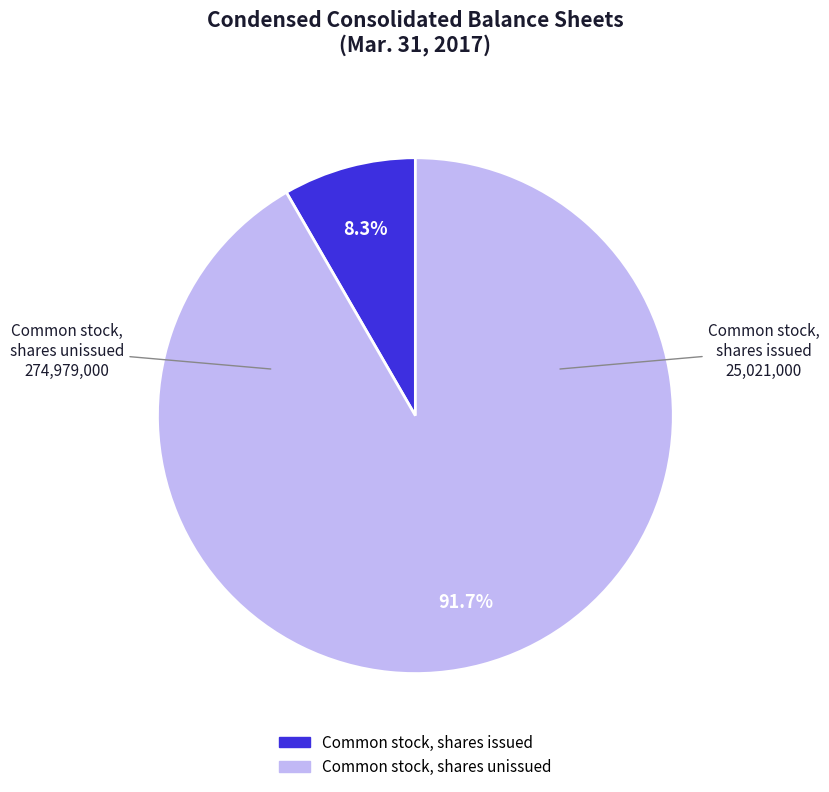

Is there any slice that represents more than half of the pie?

Yes